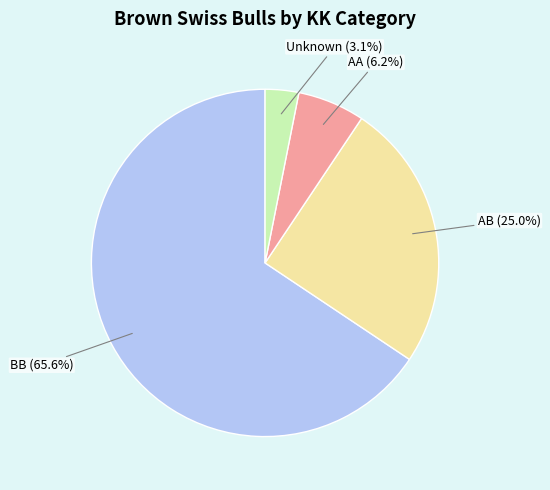

To the nearest percent, what is the average slice percentage?

25%